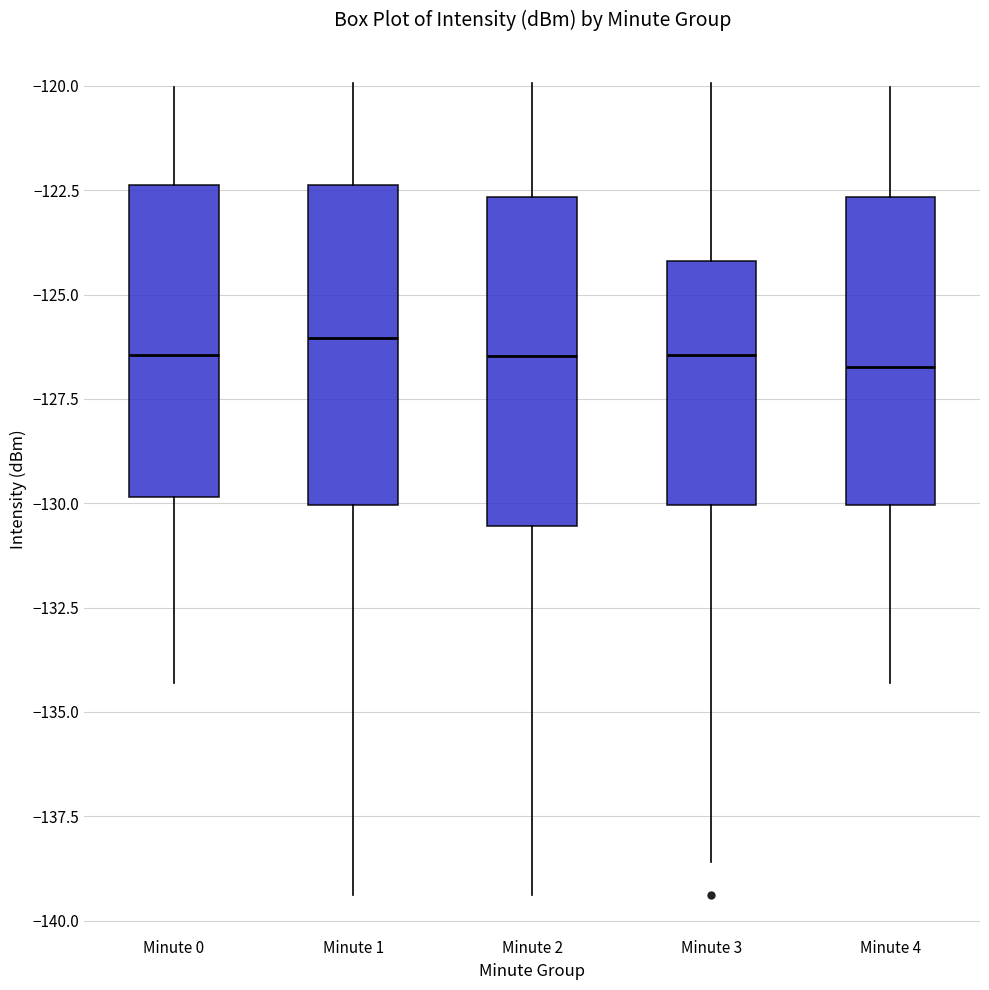

Reading left to right, read every box against the y-axis: the position of its median line, the range the box covers, and the ends of its whiskers. The values are not printed on the chart, so give them approximately, as read against the axis.

Minute 0: median -126.5, box -130.0 to -122.5, whiskers -134.5 to -120.0
Minute 1: median -126.0, box -130.0 to -122.5, whiskers -139.5 to -120.0
Minute 2: median -126.5, box -130.5 to -122.5, whiskers -139.5 to -120.0
Minute 3: median -126.5, box -130.0 to -124.0, whiskers -138.5 to -120.0
Minute 4: median -126.5, box -130.0 to -122.5, whiskers -134.5 to -120.0